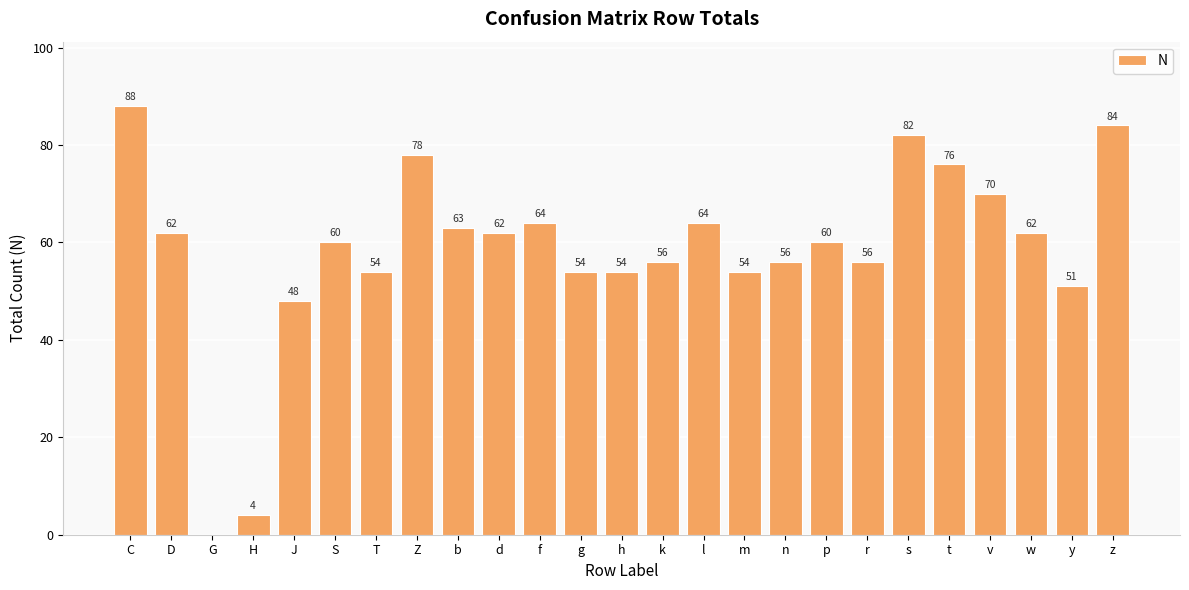

How many series are shown in this chart?

1